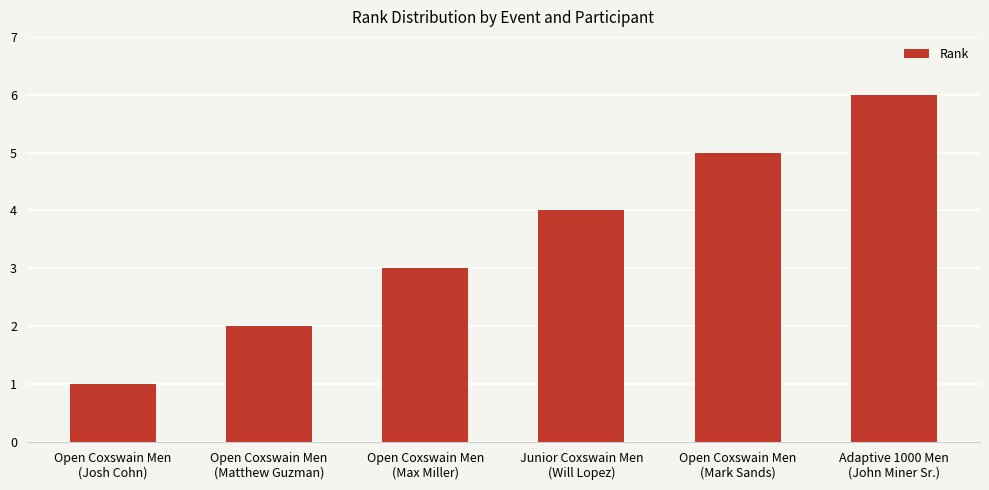

What is the difference between the maximum and second lowest values?

4